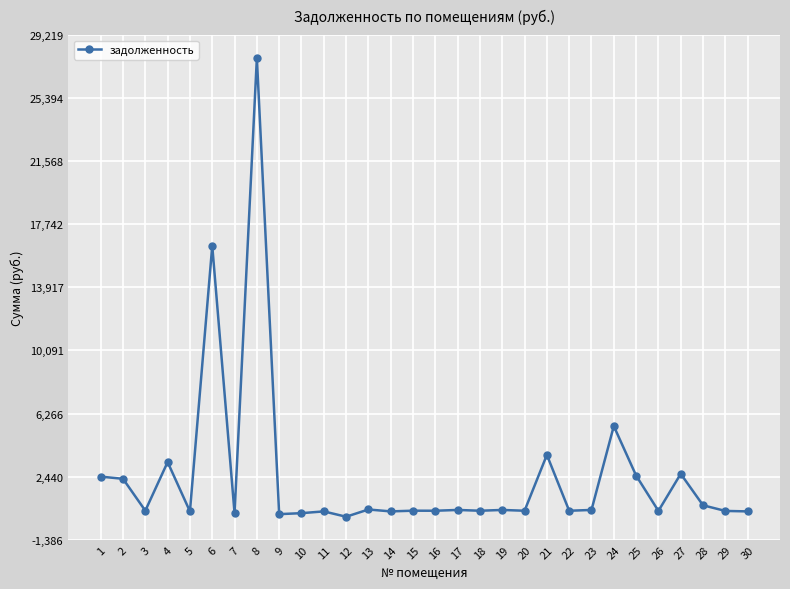

What is the sum of all values?

73967.1